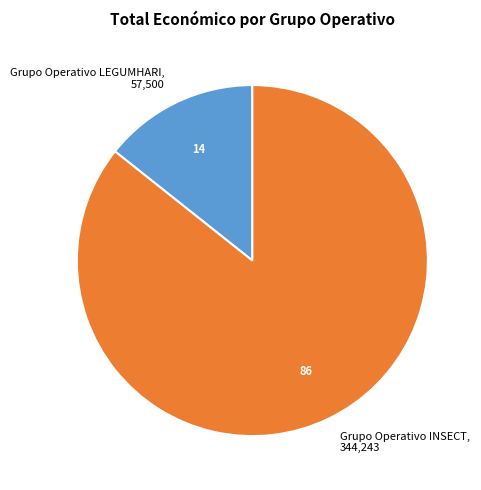

Rank the categories by value from highest to lowest.

Grupo Operativo INSECT, Grupo Operativo LEGUMHARI